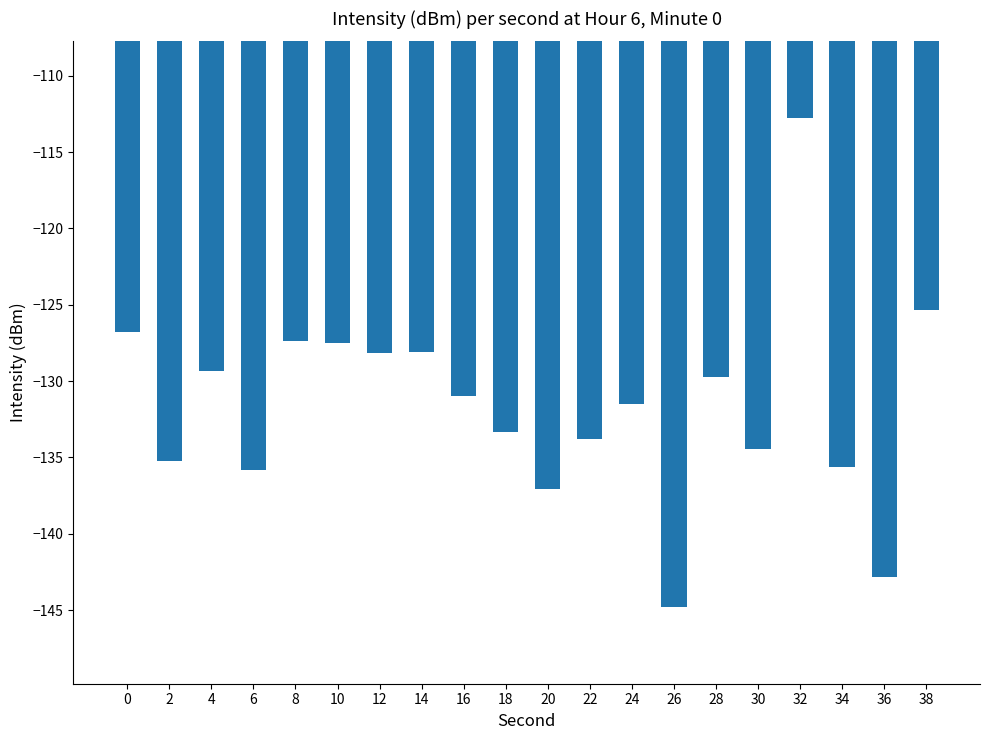

What is the difference between the maximum and minimum values?

32.1